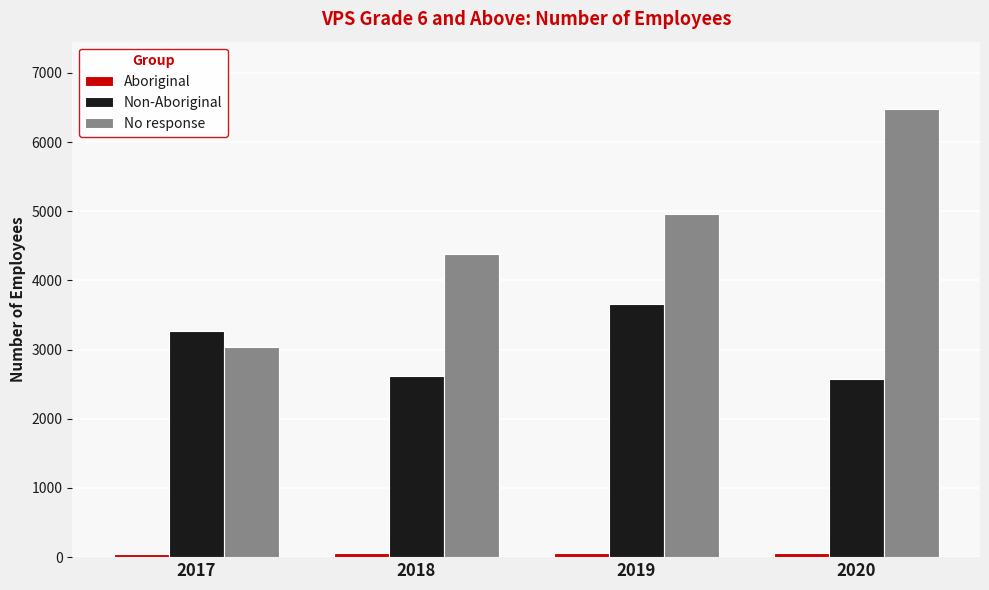

Which series has the largest total across all categories?

No response